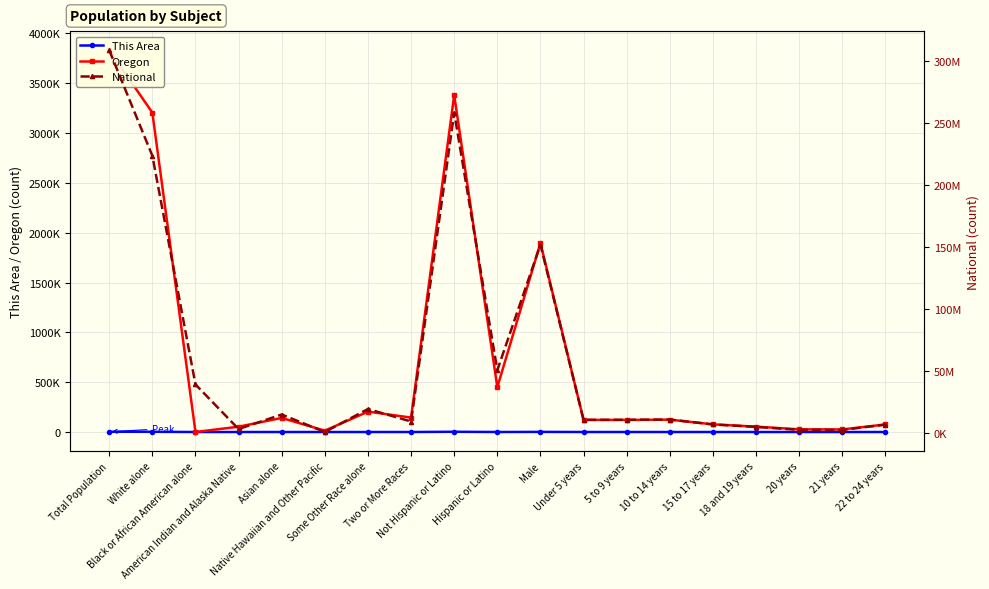

Is it true that National equals 4647457 at 18 and 19 years?

True